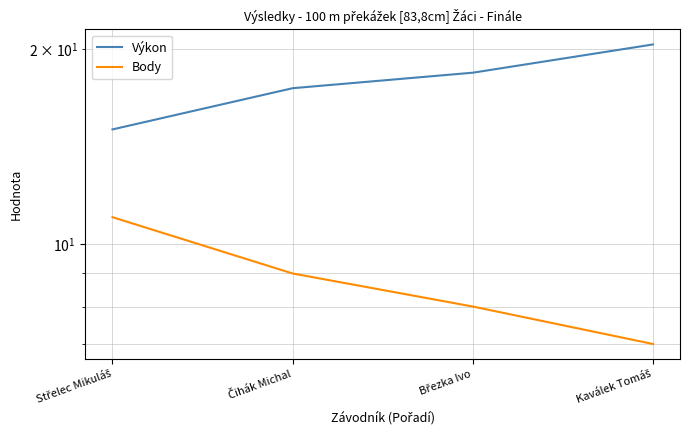

True or false: Body has a value of 10.5 at Kaválek Tomáš.

False